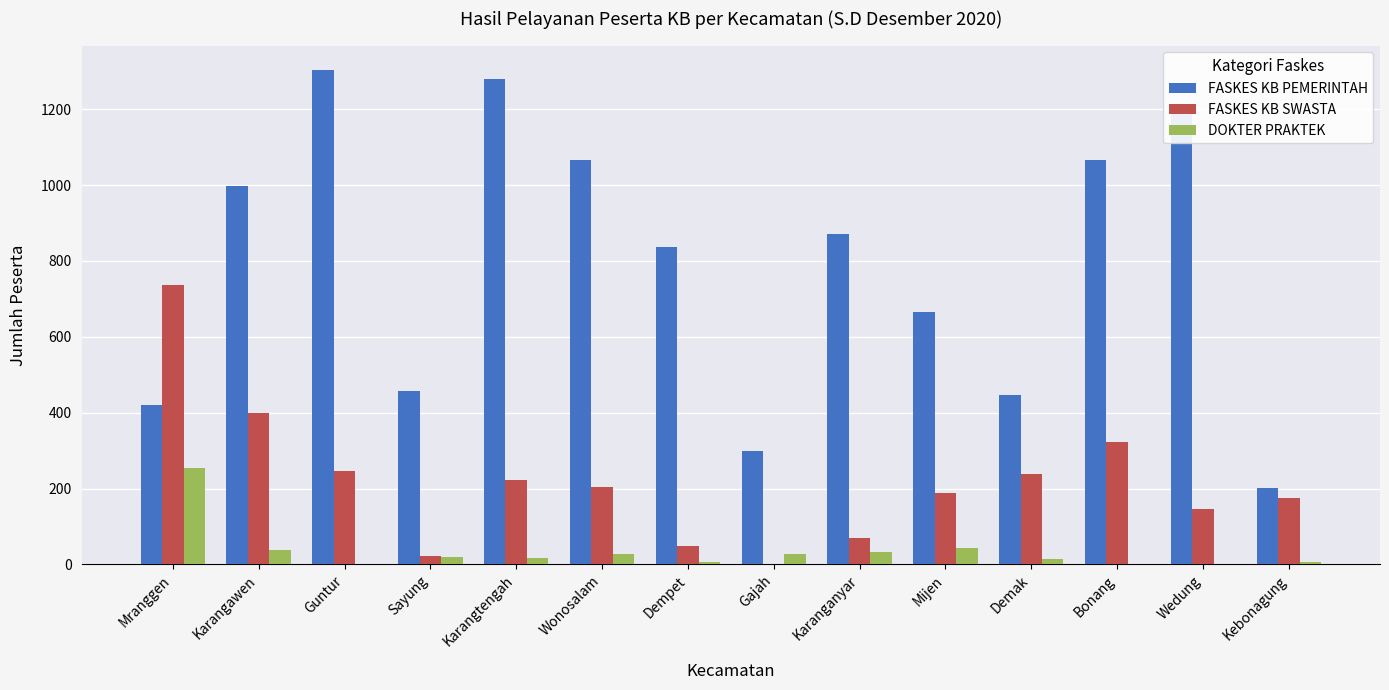

What is the total value across all series at Karangawen?

1434